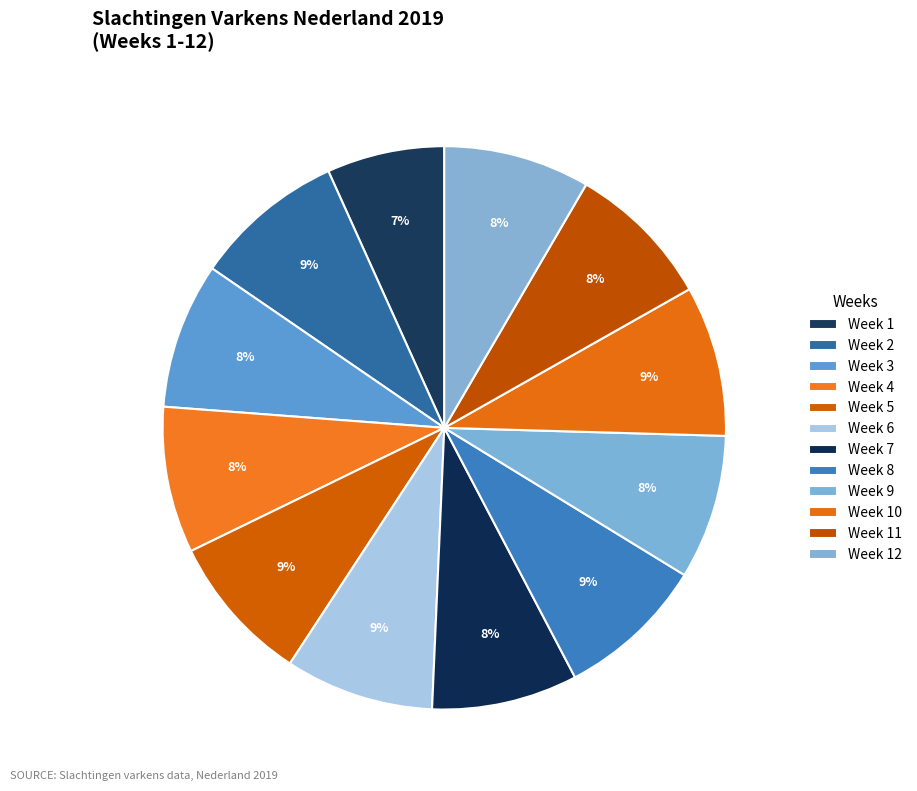

How many segments does this pie chart have?

12